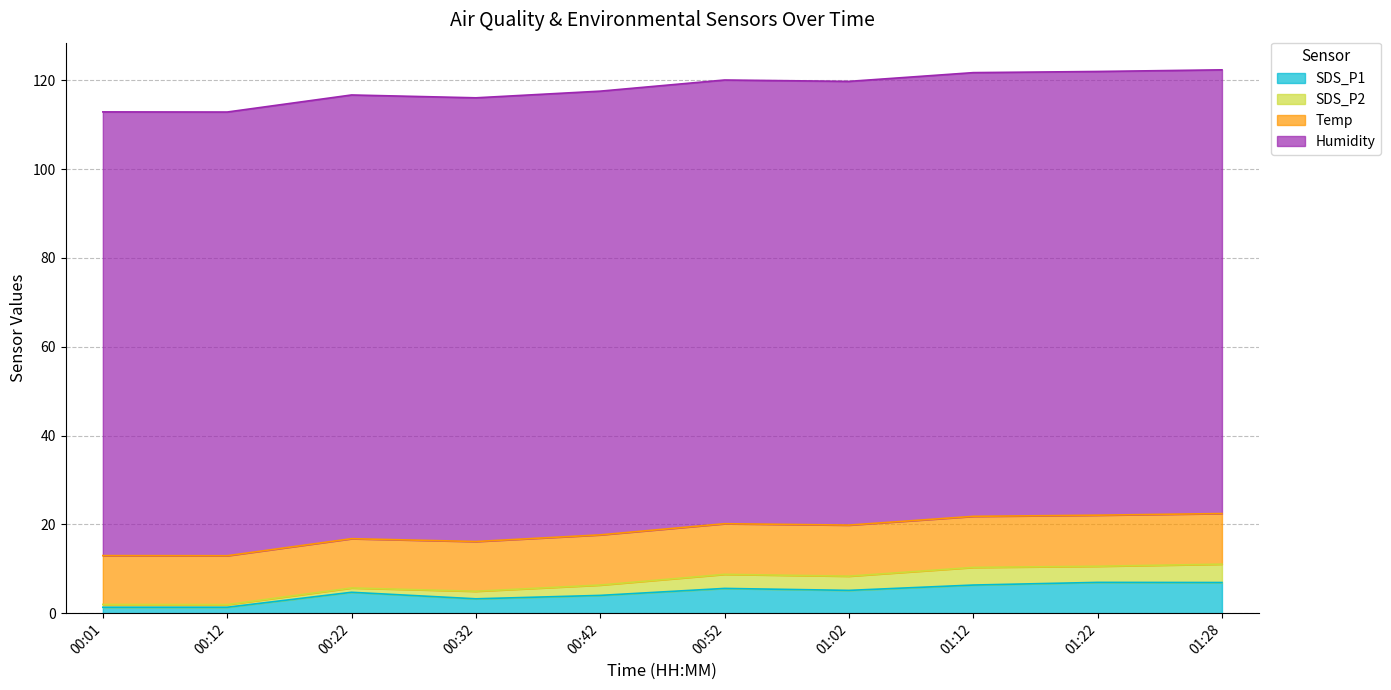

Does the chart have visible grid lines?

Yes